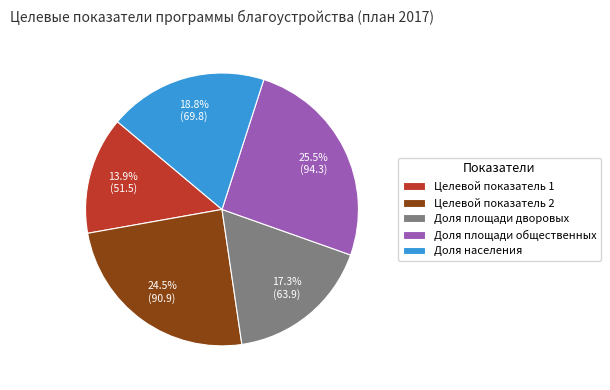

Which category has the biggest portion of the pie?

Доля площади общественных